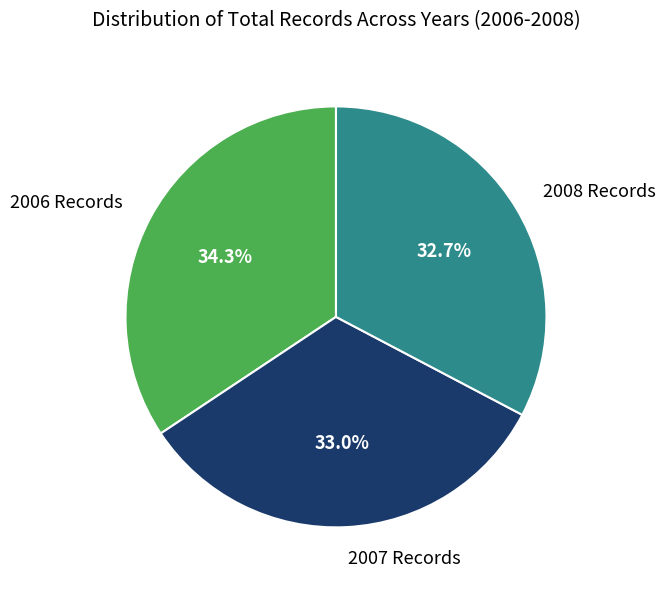

How many slices are in this pie chart?

3